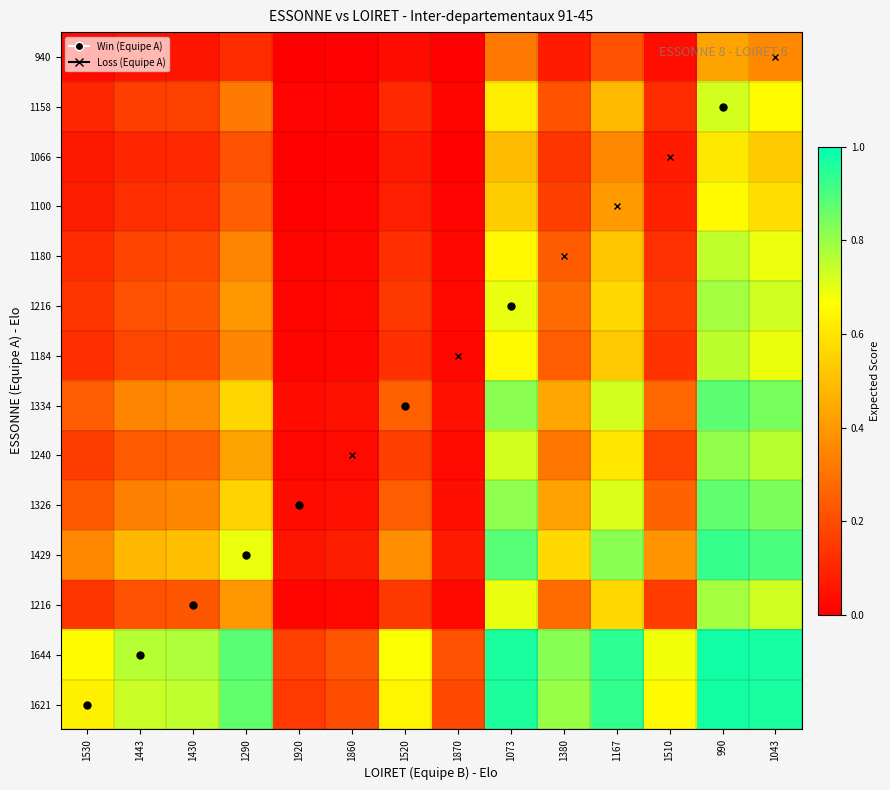

How many data points does each series have?

14